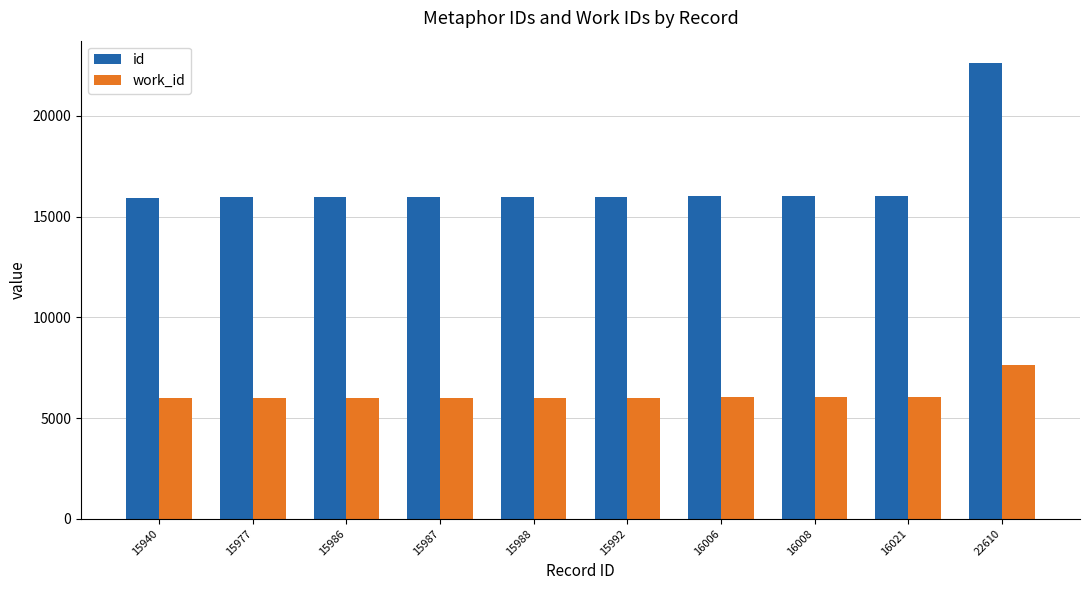

The work_id series shows 6029 at 16008. True or false?

True